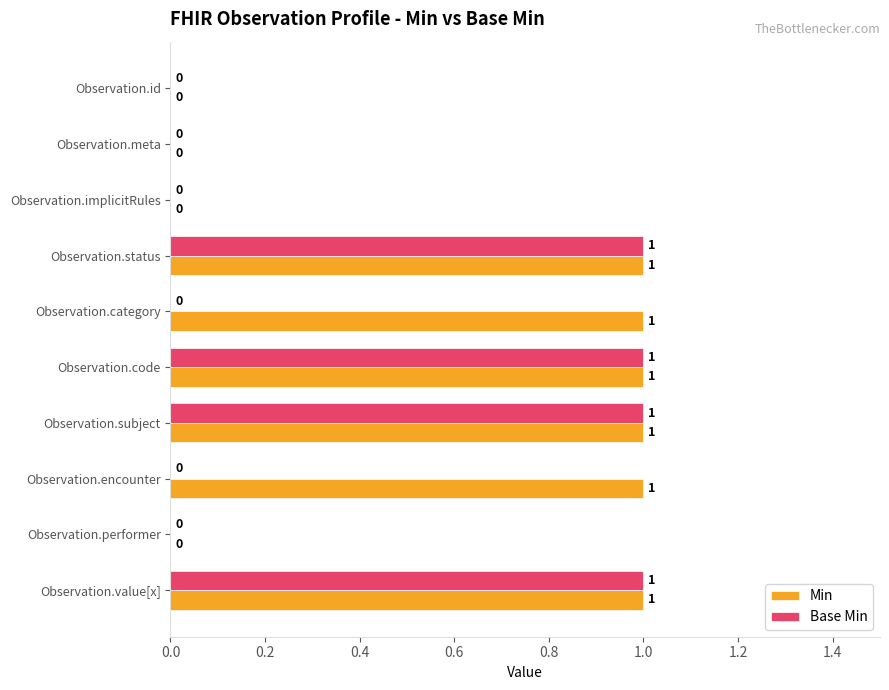

The Base Min series shows 1 at Observation.code. True or false?

True